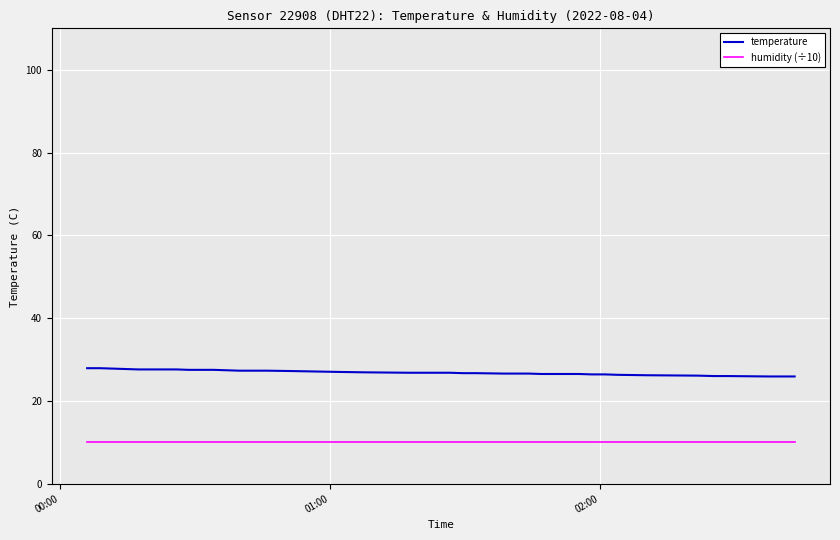

What is the maximum value shown in the chart?

27.9